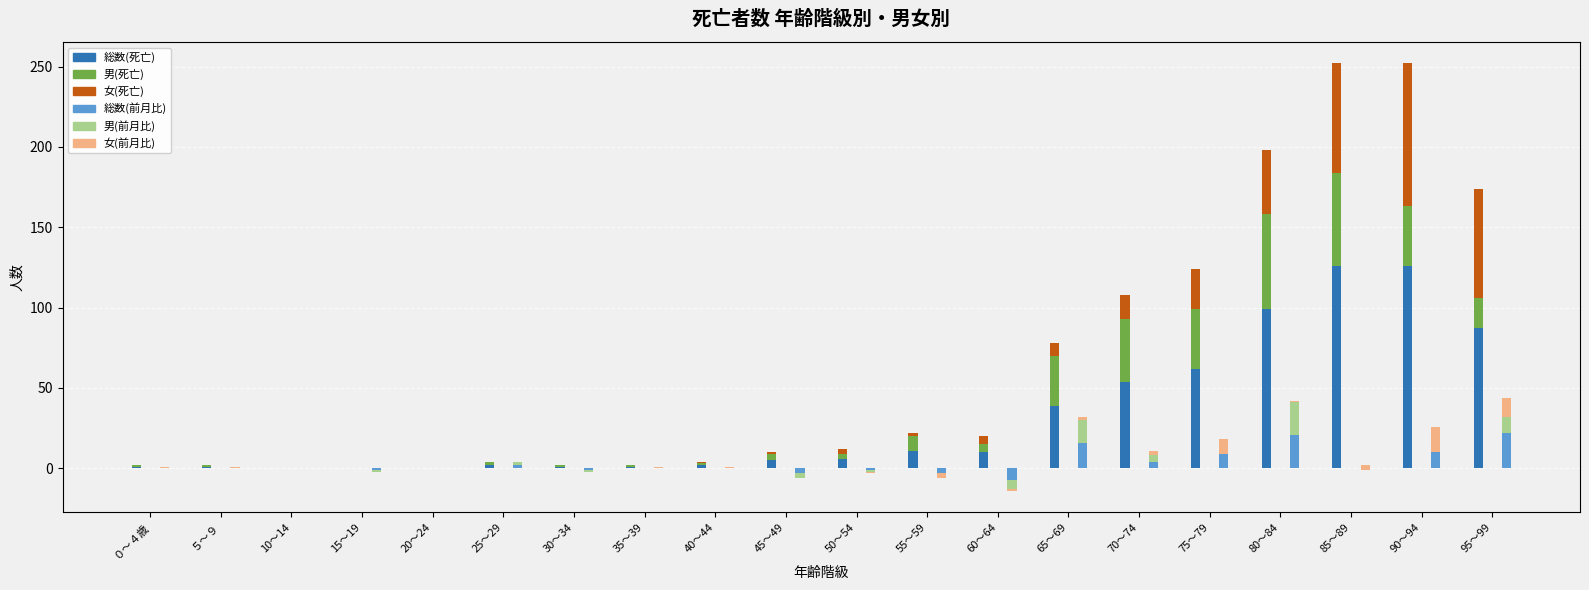

What is the difference between the highest and lowest values at 80～84?

98